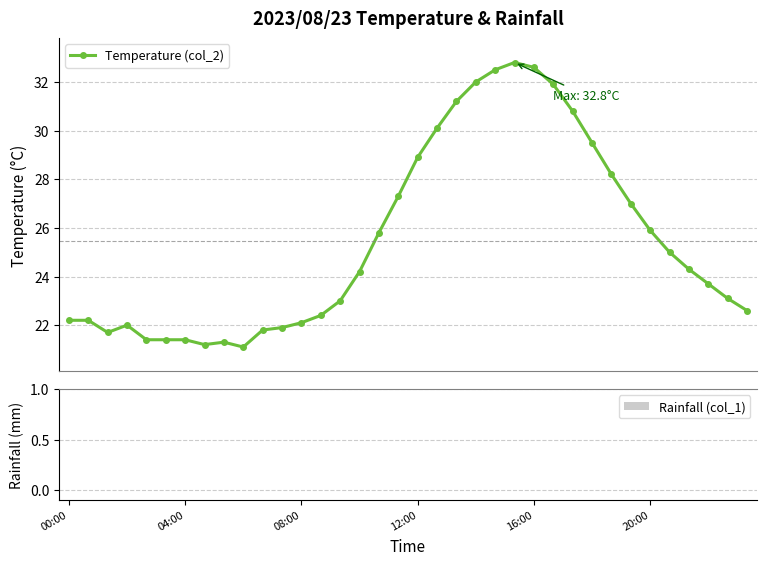

What is the maximum value shown in the chart?

32.8